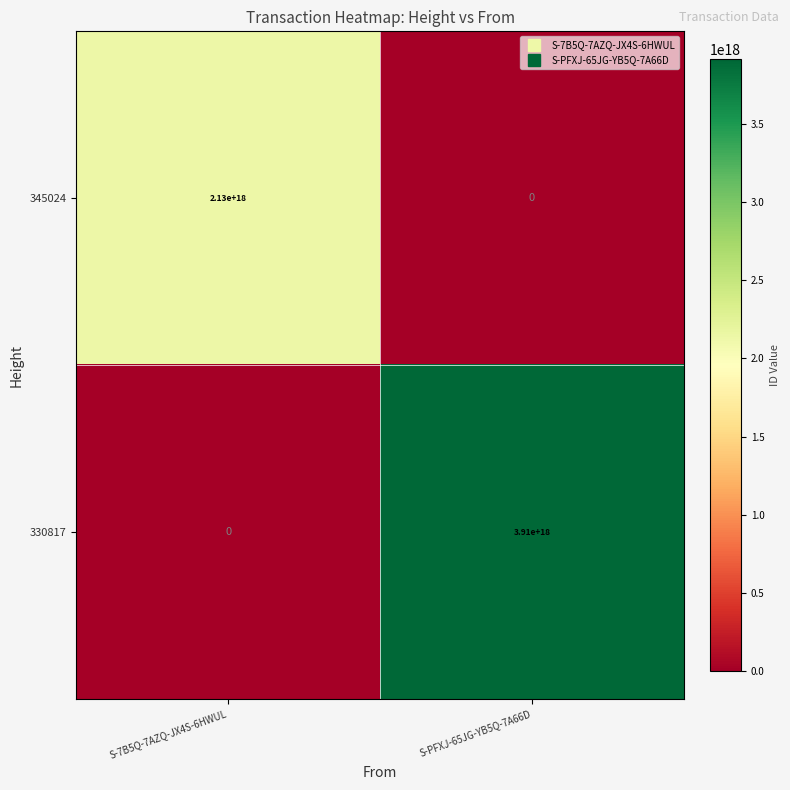

The 345024 series shows 951120401632516096 at S-7B5Q-7AZQ-JX4S-6HWUL. True or false?

False